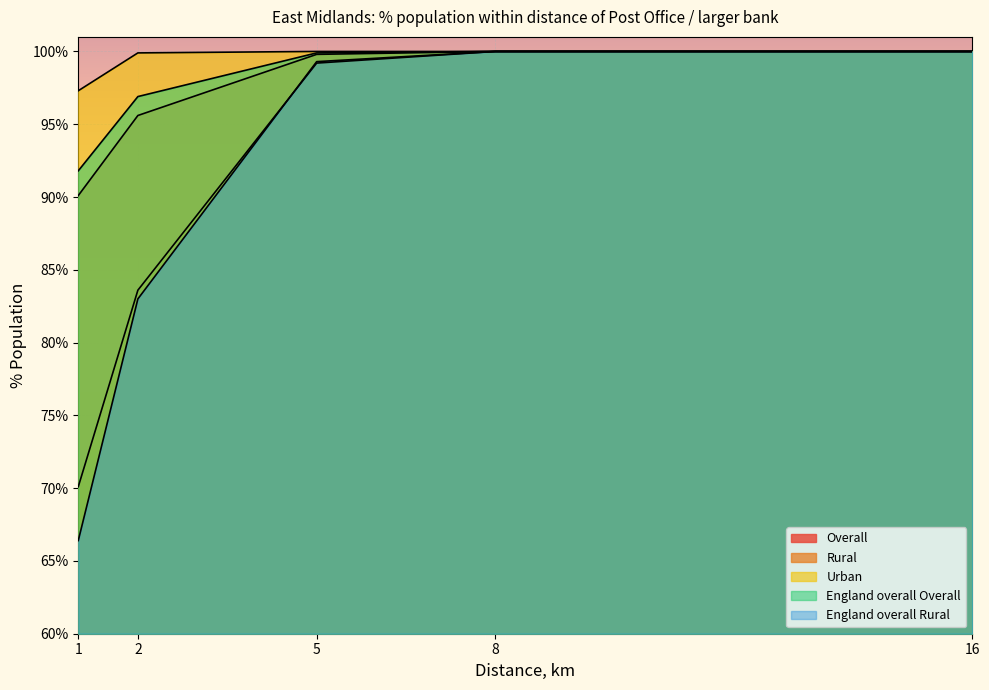

Does the chart display data point markers on the line(s)?

No